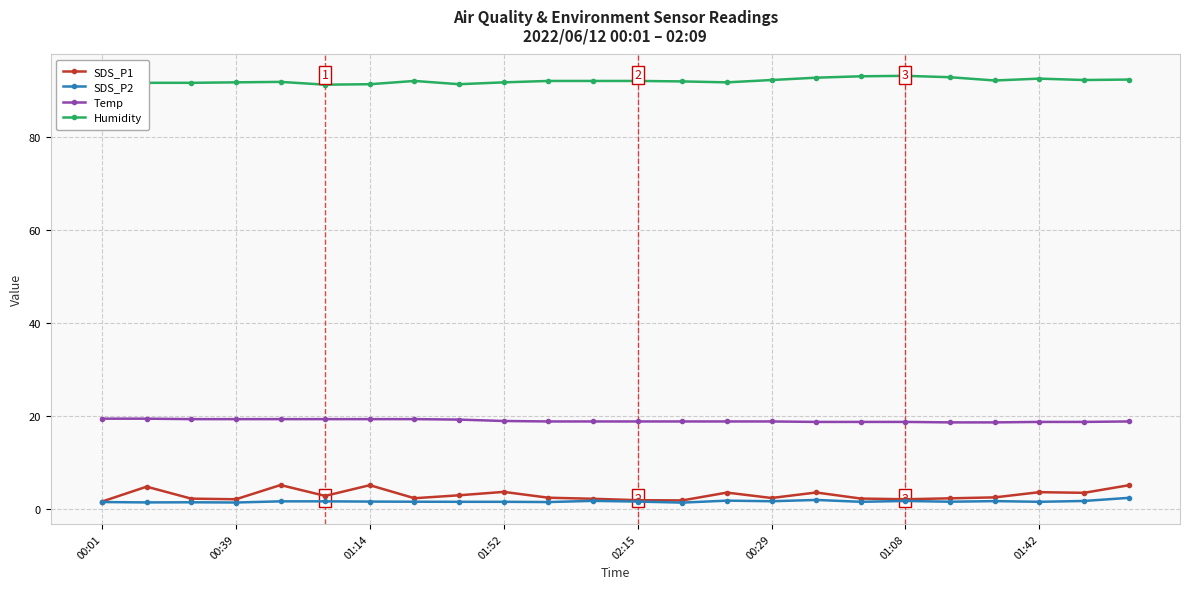

Which series has the largest total across all categories?

Humidity